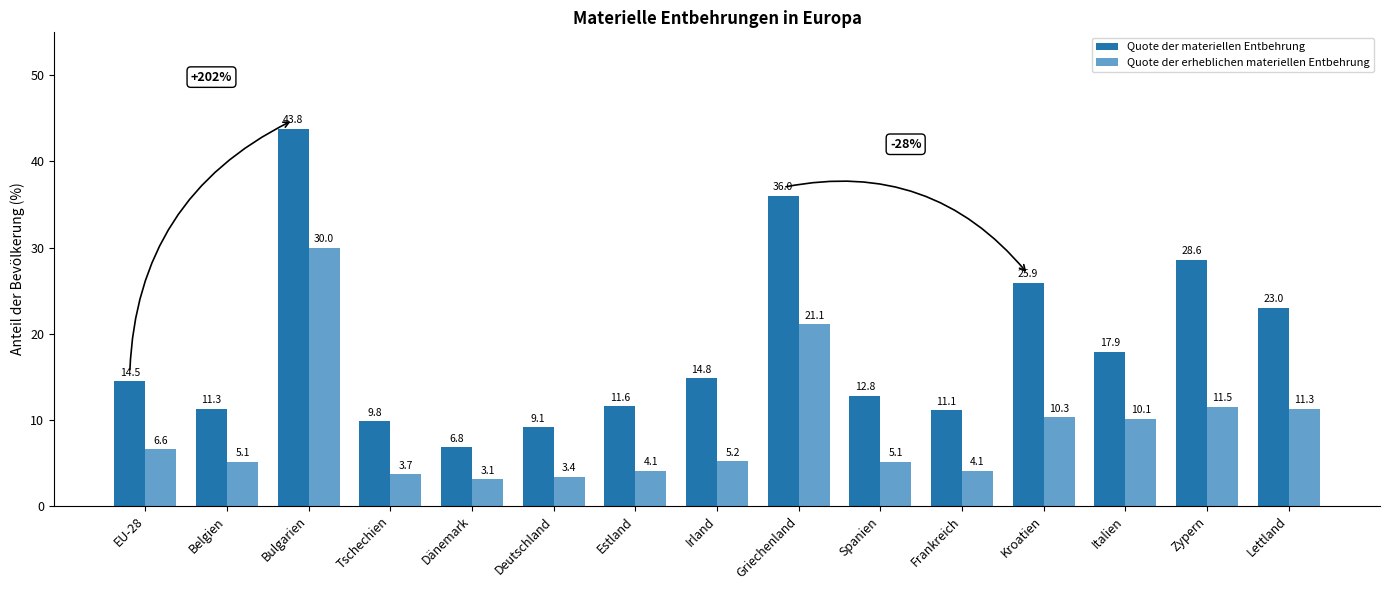

How many groups of bars are there?

15